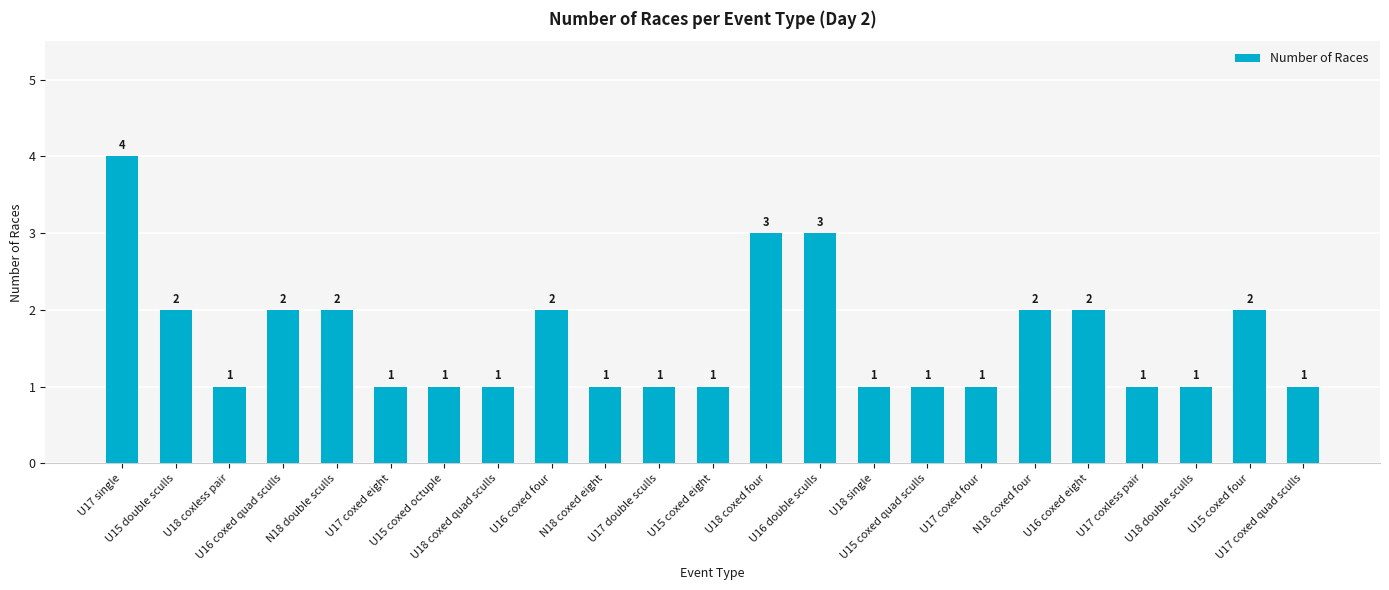

Reading left to right, list all the values displayed in this chart.

4	2	1	2	2	1	1	1	2	1	1	1	3	3	1	1	1	2	2	1	1	2	1